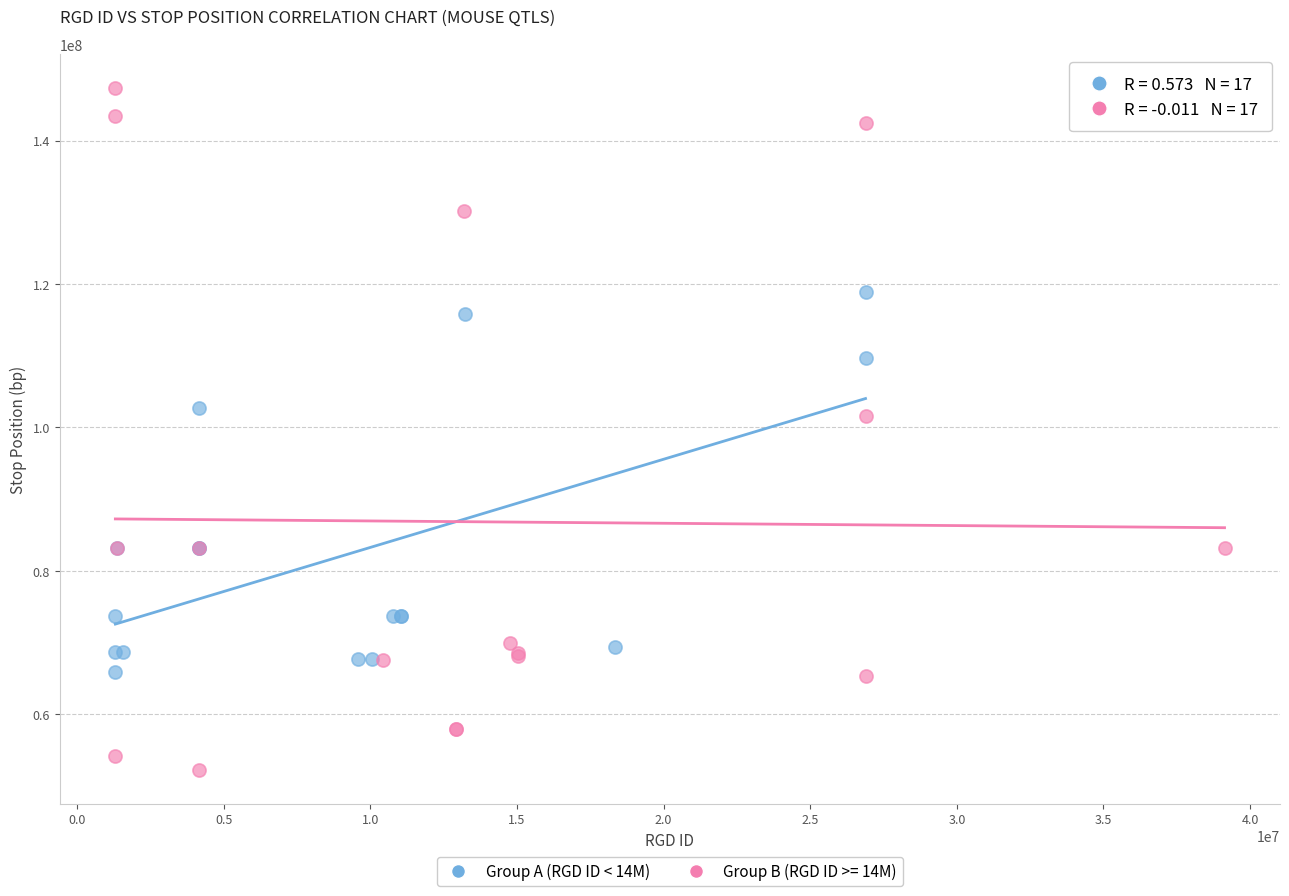

Which series has the largest Y range (max minus min)?

Group B (RGD ID >= 14M)